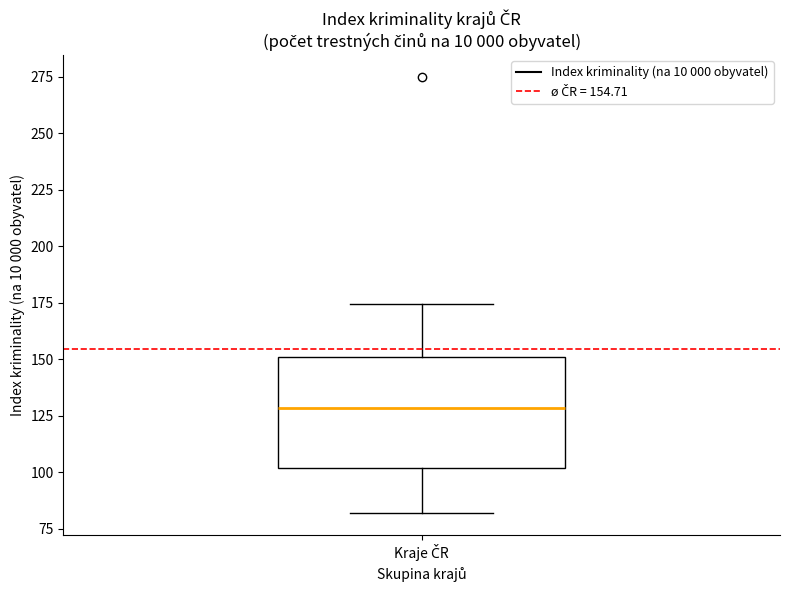

Transcribe this box plot: give where the median line is, the range the box spans, and where the two whiskers end, as read against the y-axis. The values are not printed on the chart, so give them approximately, as read against the axis.

median 130, box 100 to 150, whiskers 80 to 175